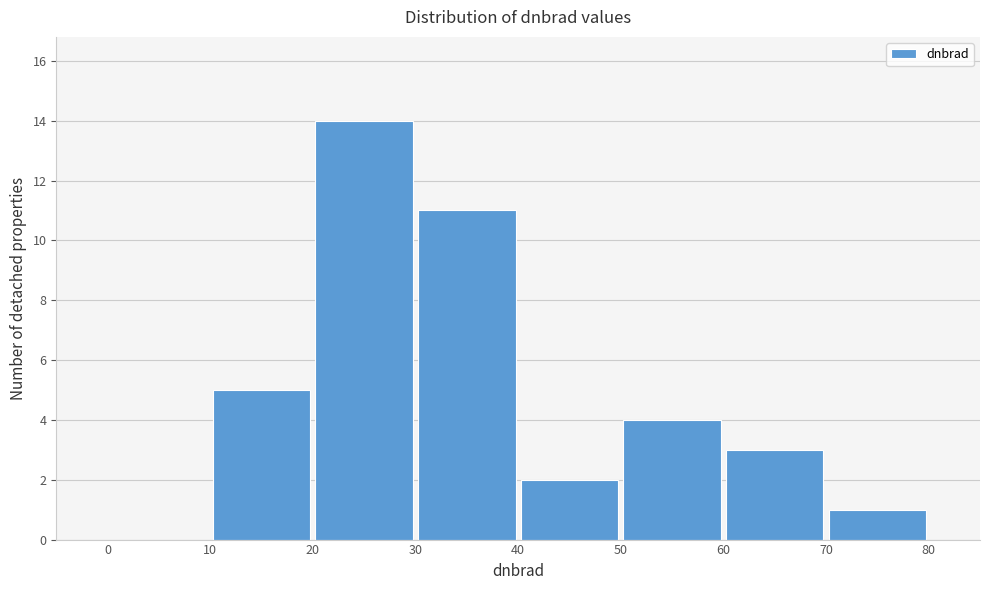

Reading left to right, list every bar in this chart as the range it spans on the x-axis followed by its height. The values are not printed on the chart, so give them approximately, as read against the axis.

0 to 10: 0
10 to 20: 5
20 to 30: 14
30 to 40: 11
40 to 50: 2
50 to 60: 4
60 to 70: 3
70 to 80: 1